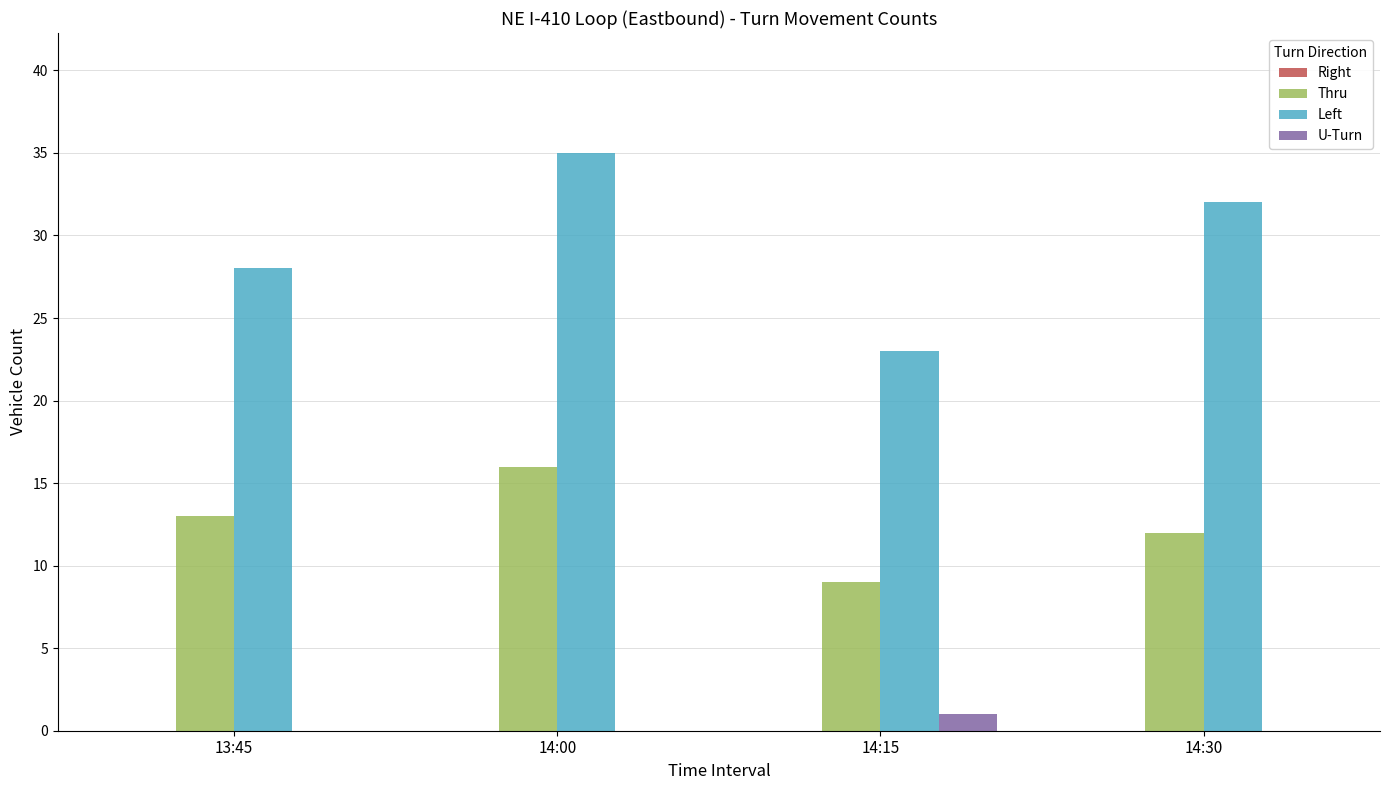

What is the highest value of the Thru series?

16